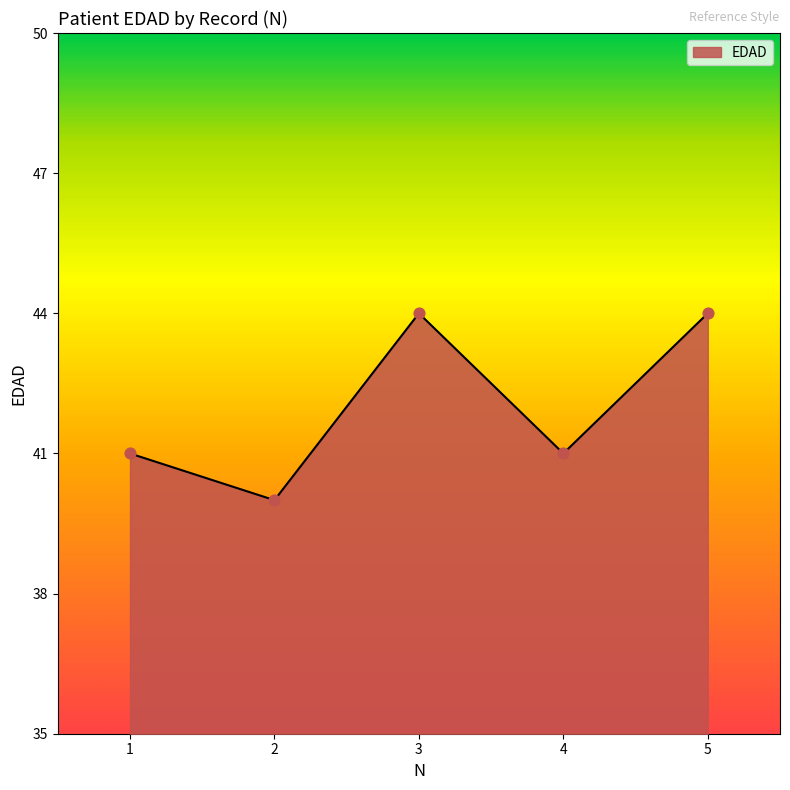

What is the change in value from 1 to 3?

+3